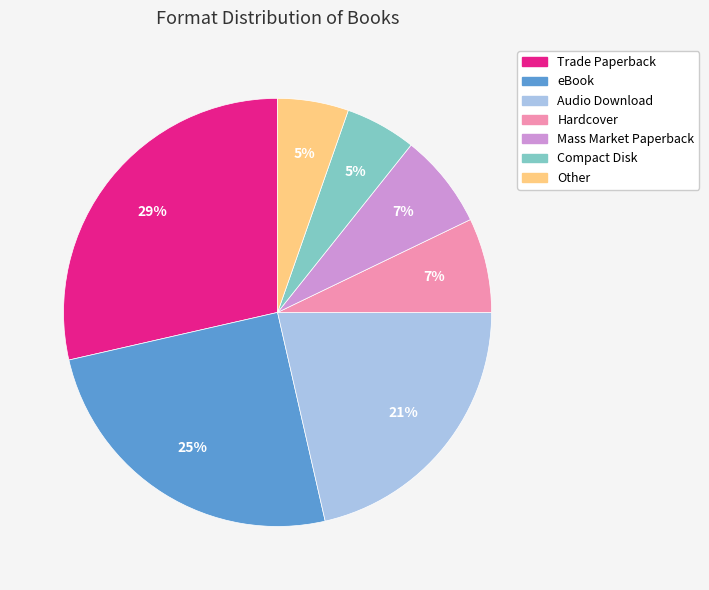

To the nearest percent, what is the difference between the Compact Disk and eBook slice percentages?

20%